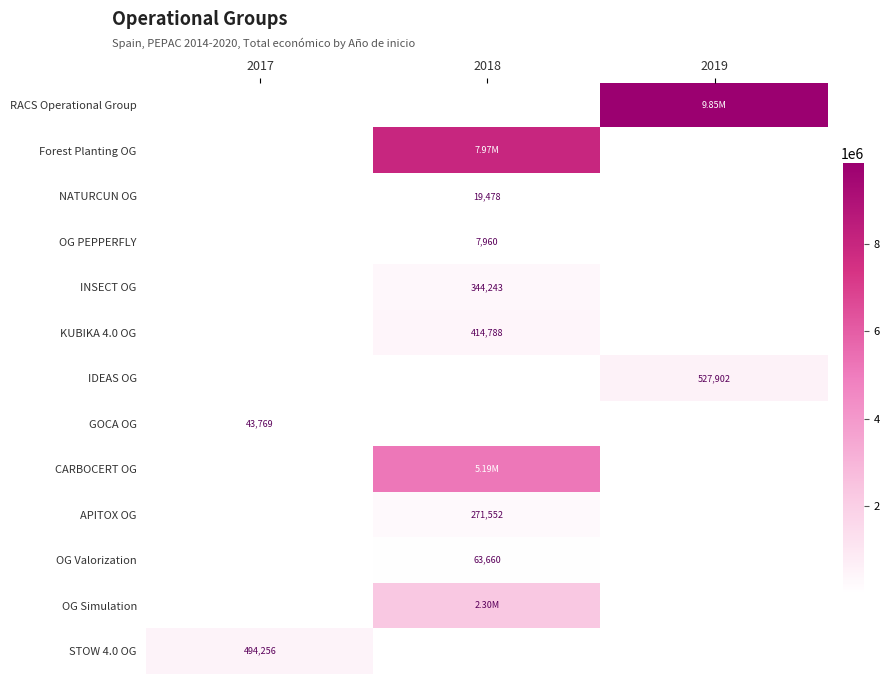

How many categories are shown in the chart?

3